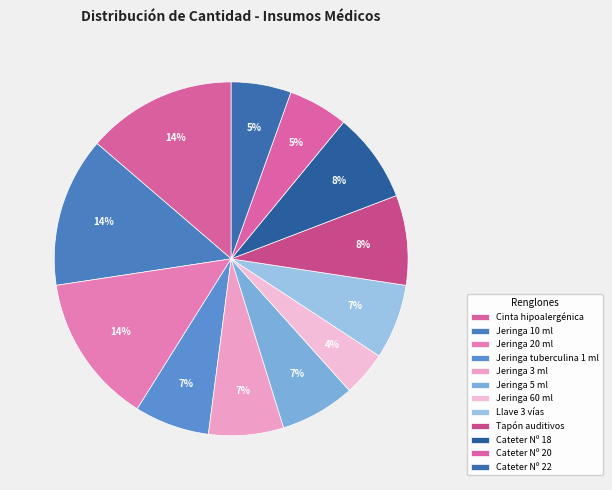

How many slices are in this pie chart?

12